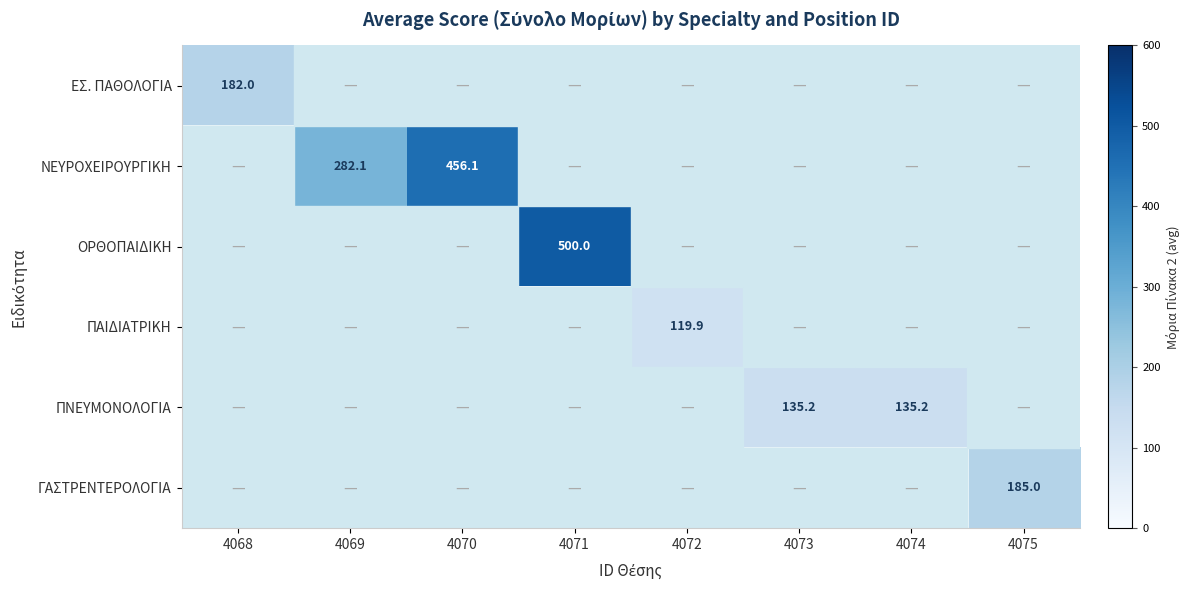

What is the maximum value shown in the chart?

500.0